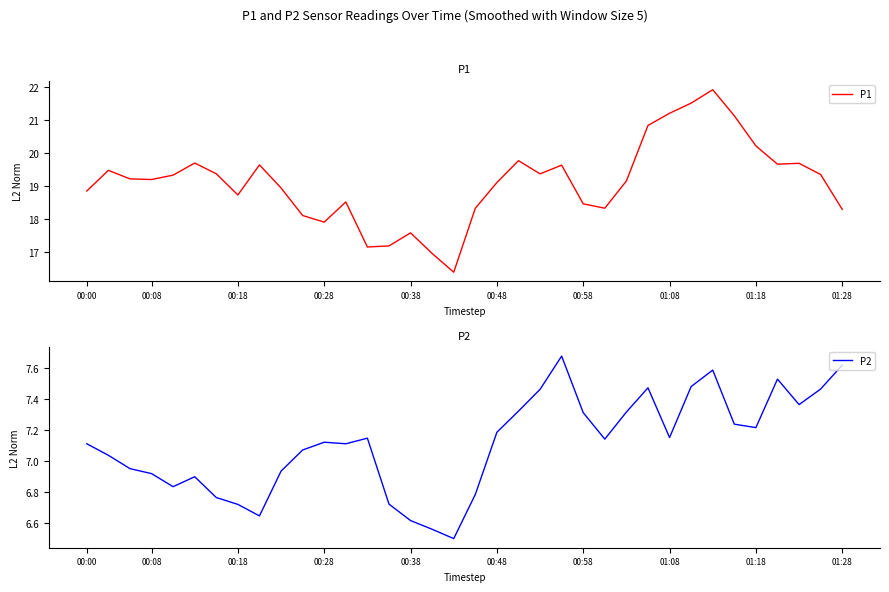

At 25, list the series in order from smallest to largest.

P2, P1